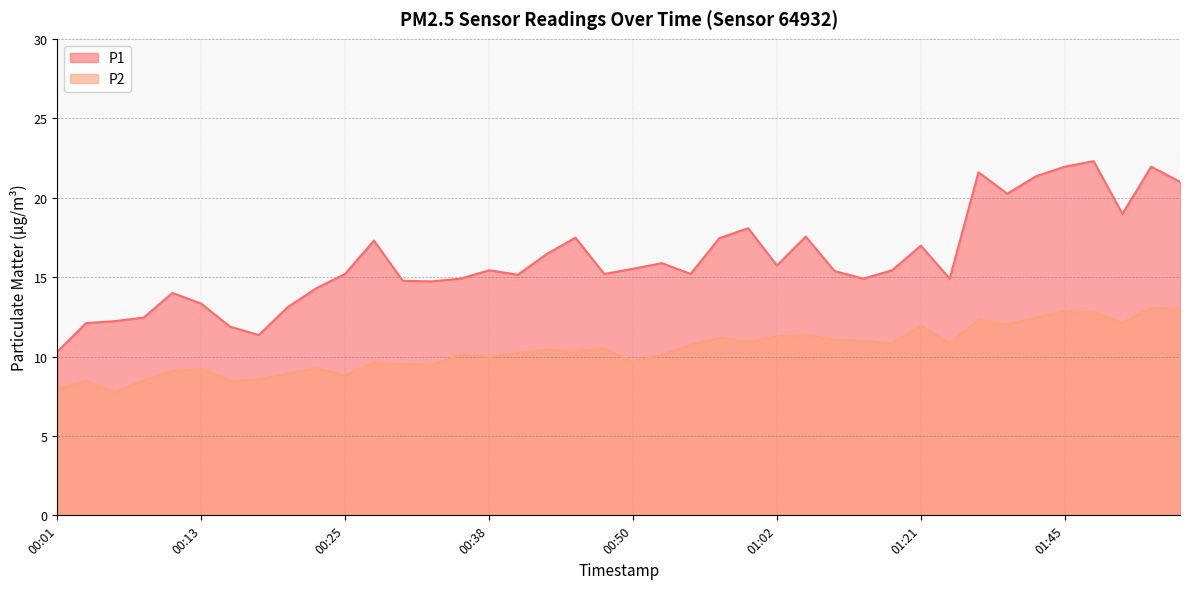

At how many categories does at least one series exceed 18?

9